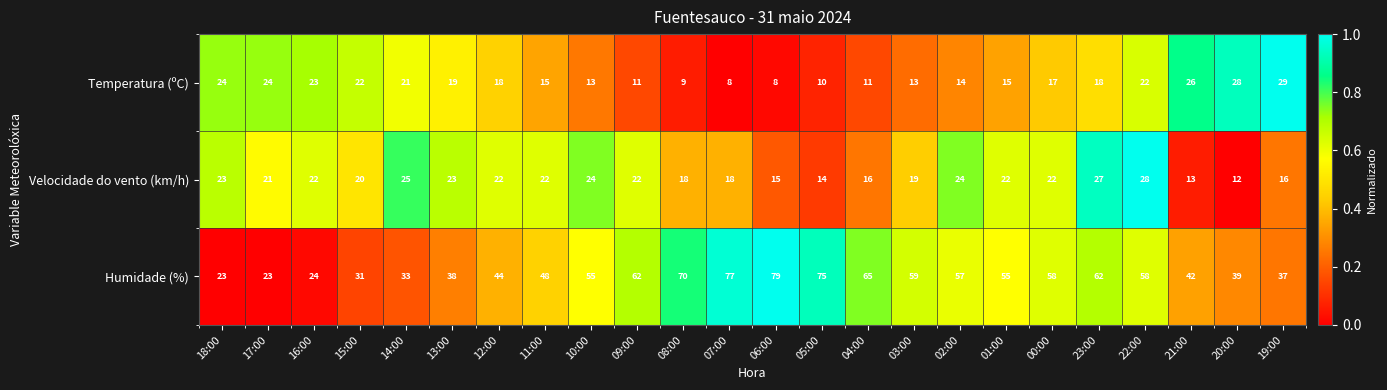

What is the spread (max minus min) of values at 07:00?

69